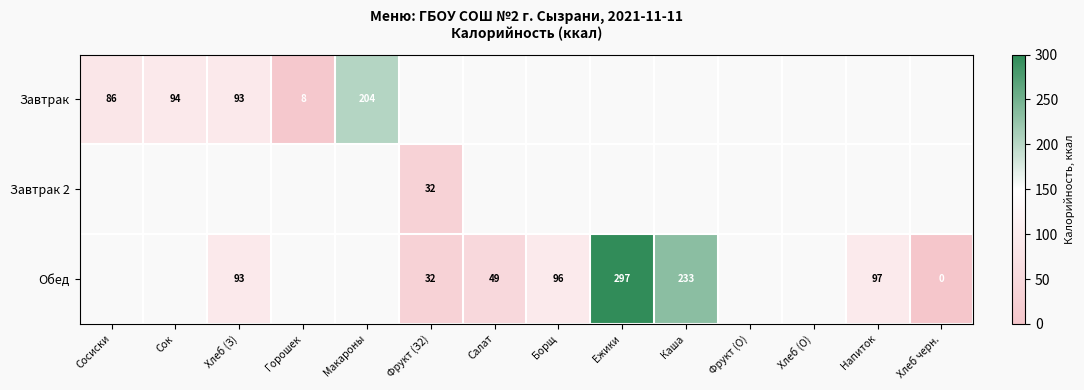

How many series are shown in this chart?

3